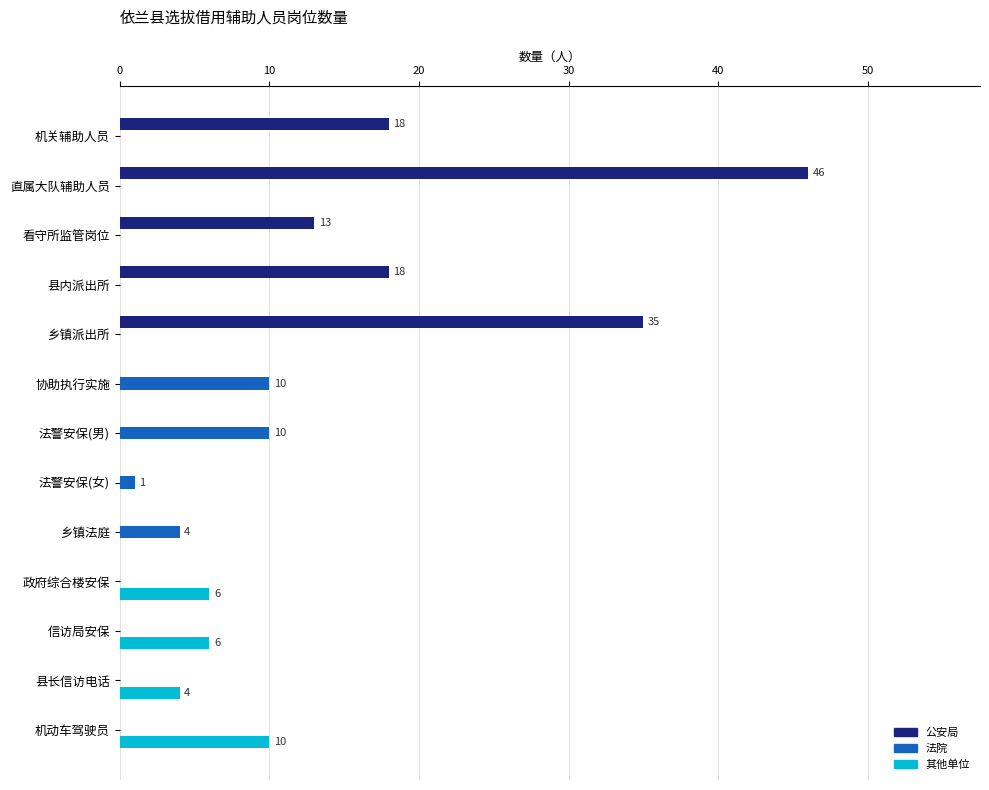

Is it true that 公安局 equals -26 at 乡镇法庭?

False